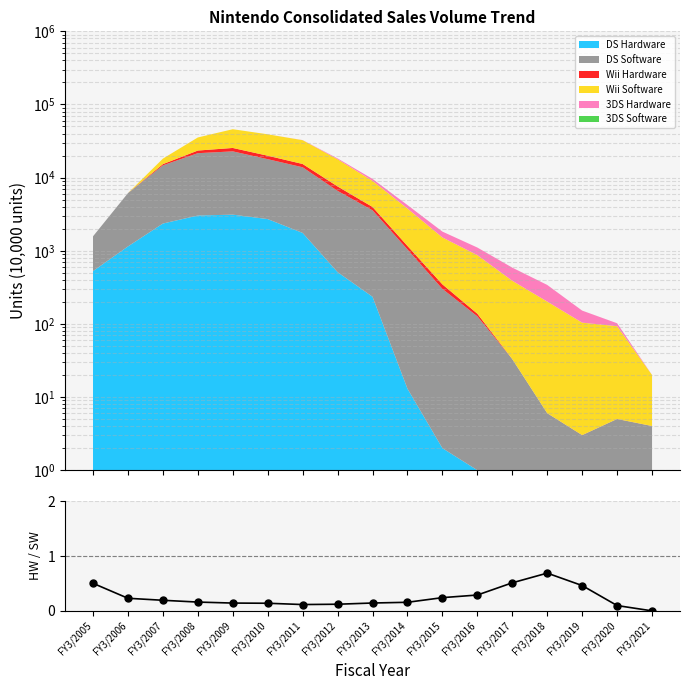

Rank the categories by value from lowest to highest.

FY3/2021, FY3/2020, FY3/2011, FY3/2012, FY3/2010, FY3/2009, FY3/2013, FY3/2014, FY3/2008, FY3/2007, FY3/2006, FY3/2015, FY3/2016, FY3/2019, FY3/2005, FY3/2017, FY3/2018